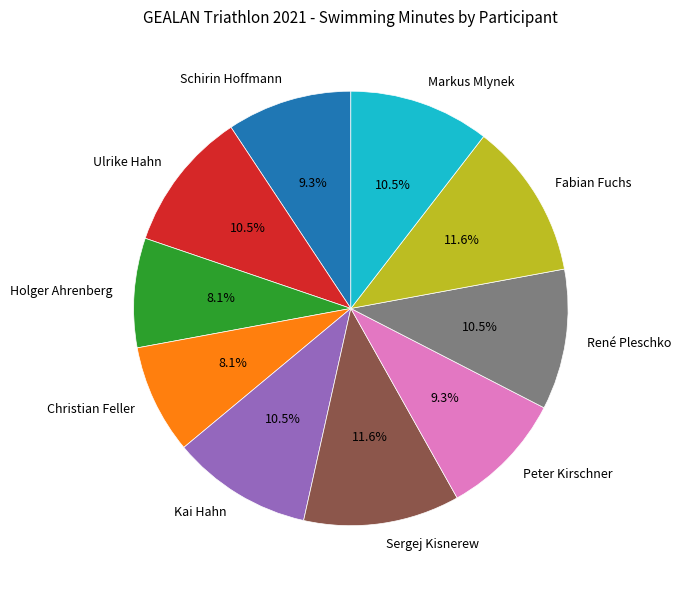

How much of the chart is everything except Fabian Fuchs?

88.4%